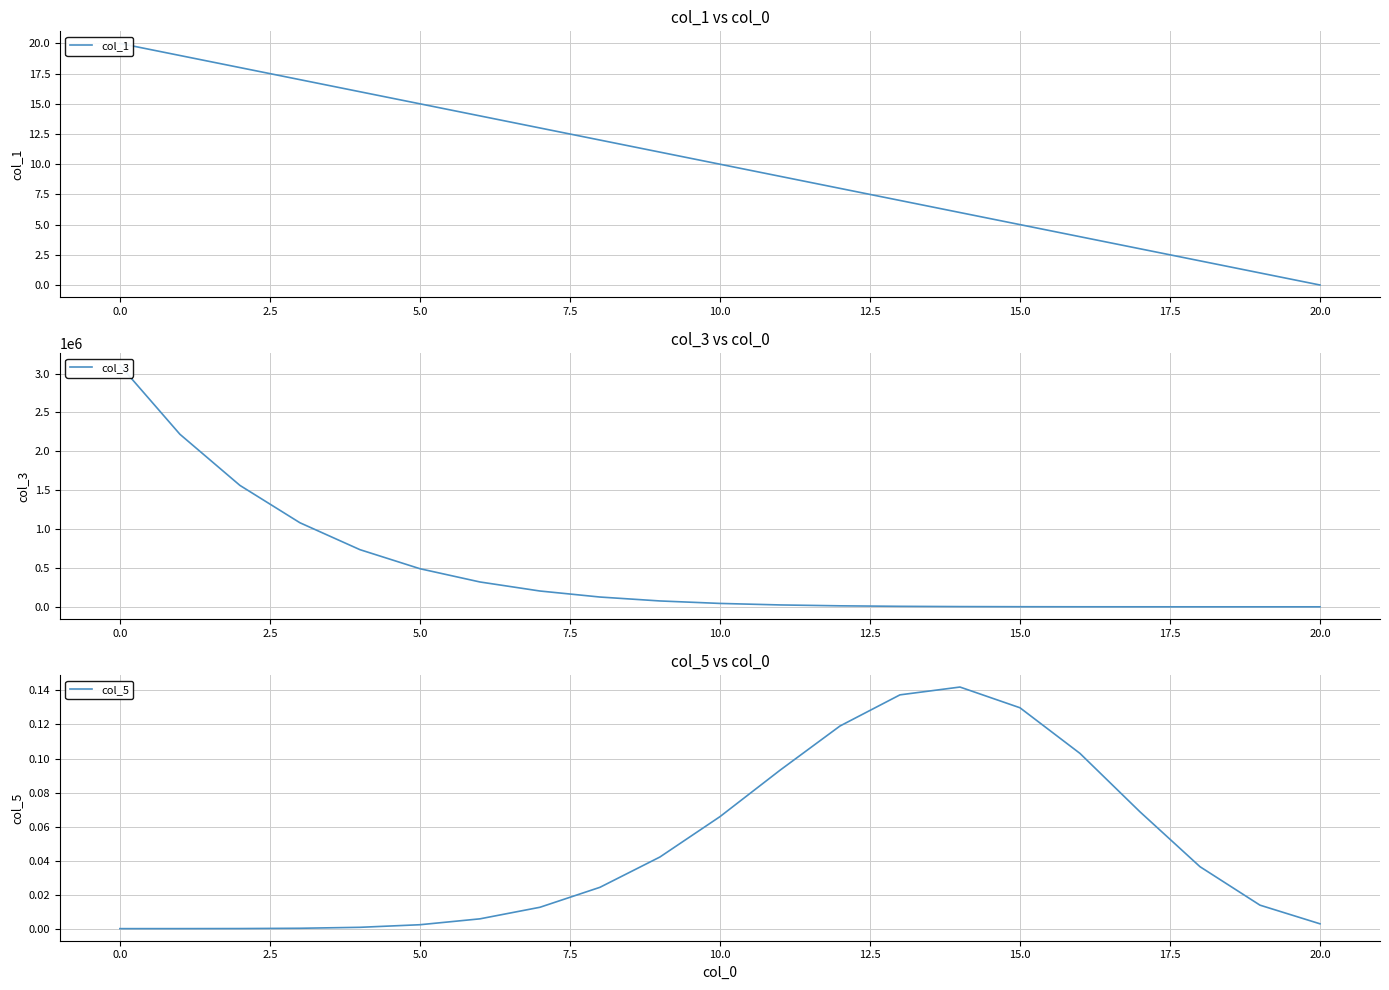

How many categories are shown in the chart?

21